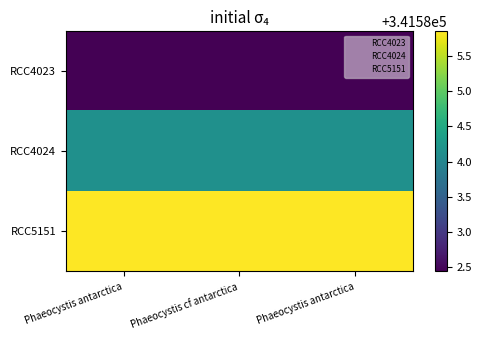

Reading left to right, what are all the values shown in this chart?

RCC4023: Phaeocystis antarctica=341582.4	Phaeocystis cf antarctica=341582.4	Phaeocystis antarctica=341582.4
RCC4024: Phaeocystis antarctica=341584.1	Phaeocystis cf antarctica=341584.1	Phaeocystis antarctica=341584.1
RCC5151: Phaeocystis antarctica=341585.9	Phaeocystis cf antarctica=341585.9	Phaeocystis antarctica=341585.9